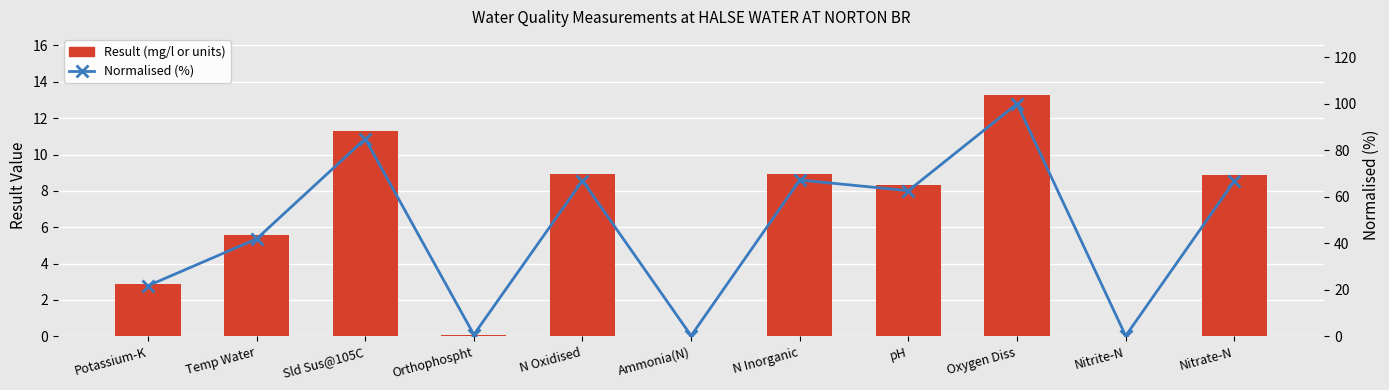

Where does the Result (mg/l or units) series first go above 8?

Sld Sus@105C